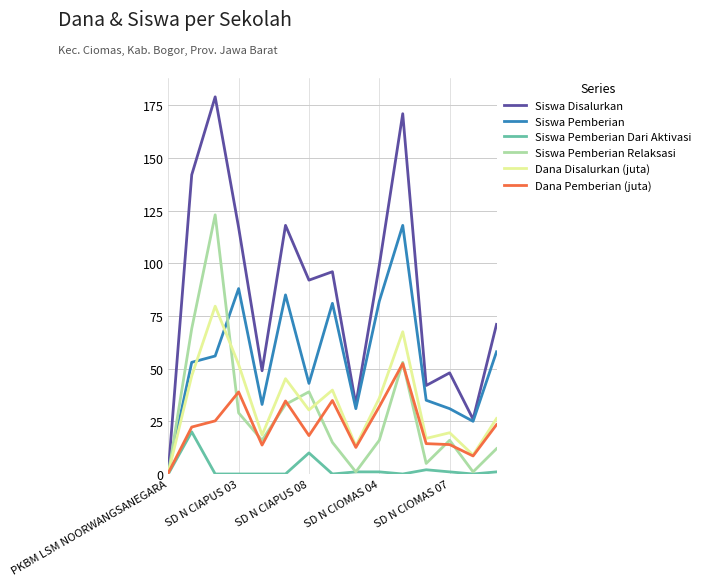

What is the maximum value shown in the chart?

179.0